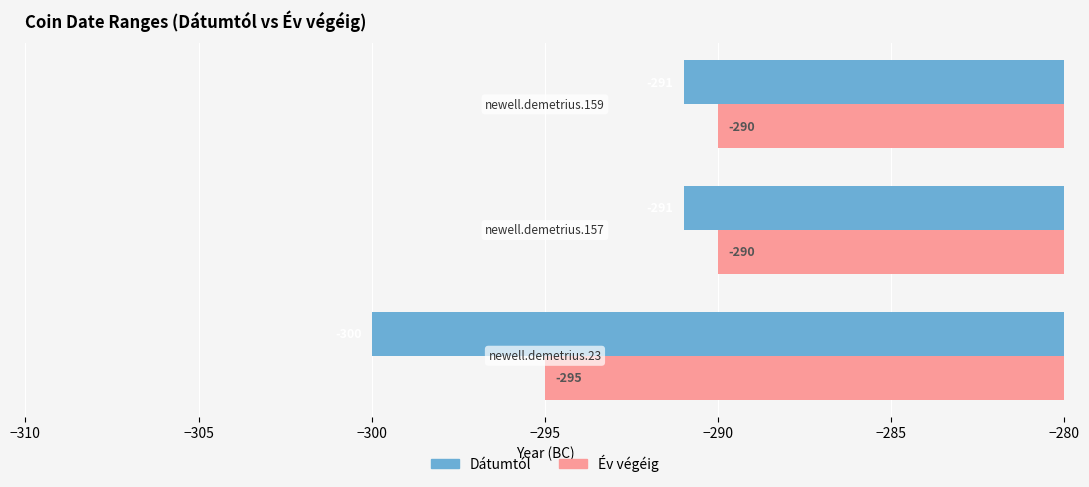

What is the greatest value displayed?

-290